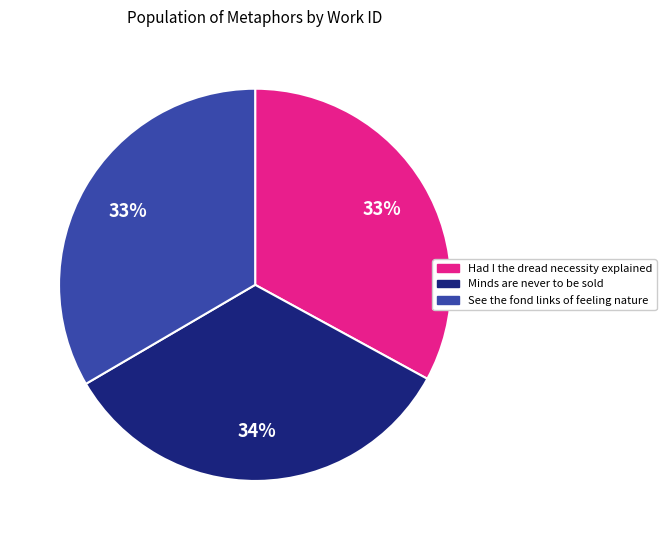

Does any single category account for the majority?

No